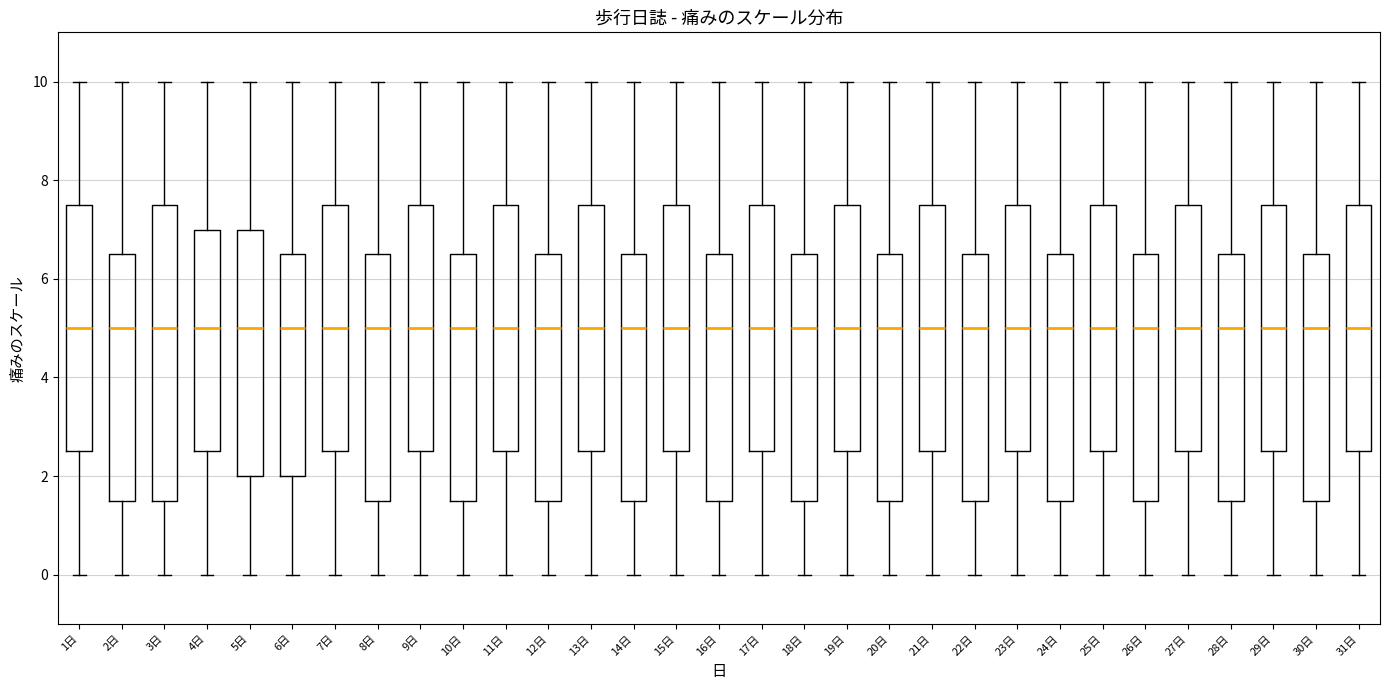

Reading left to right, transcribe this box plot: for each box, give where its median line is, the range the box spans, and where its two whiskers end, as read against the y-axis. The values are not printed on the chart, so give them approximately, as read against the axis.

1日: median 5.0, box 2.6 to 7.6, whiskers 0.0 to 10.0
2日: median 5.0, box 1.6 to 6.6, whiskers 0.0 to 10.0
3日: median 5.0, box 1.6 to 7.6, whiskers 0.0 to 10.0
4日: median 5.0, box 2.6 to 7.0, whiskers 0.0 to 10.0
5日: median 5.0, box 2.0 to 7.0, whiskers 0.0 to 10.0
6日: median 5.0, box 2.0 to 6.6, whiskers 0.0 to 10.0
7日: median 5.0, box 2.6 to 7.6, whiskers 0.0 to 10.0
8日: median 5.0, box 1.6 to 6.6, whiskers 0.0 to 10.0
9日: median 5.0, box 2.6 to 7.6, whiskers 0.0 to 10.0
10日: median 5.0, box 1.6 to 6.6, whiskers 0.0 to 10.0
11日: median 5.0, box 2.6 to 7.6, whiskers 0.0 to 10.0
12日: median 5.0, box 1.6 to 6.6, whiskers 0.0 to 10.0
13日: median 5.0, box 2.6 to 7.6, whiskers 0.0 to 10.0
14日: median 5.0, box 1.6 to 6.6, whiskers 0.0 to 10.0
15日: median 5.0, box 2.6 to 7.6, whiskers 0.0 to 10.0
16日: median 5.0, box 1.6 to 6.6, whiskers 0.0 to 10.0
17日: median 5.0, box 2.6 to 7.6, whiskers 0.0 to 10.0
18日: median 5.0, box 1.6 to 6.6, whiskers 0.0 to 10.0
19日: median 5.0, box 2.6 to 7.6, whiskers 0.0 to 10.0
20日: median 5.0, box 1.6 to 6.6, whiskers 0.0 to 10.0
21日: median 5.0, box 2.6 to 7.6, whiskers 0.0 to 10.0
22日: median 5.0, box 1.6 to 6.6, whiskers 0.0 to 10.0
23日: median 5.0, box 2.6 to 7.6, whiskers 0.0 to 10.0
24日: median 5.0, box 1.6 to 6.6, whiskers 0.0 to 10.0
25日: median 5.0, box 2.6 to 7.6, whiskers 0.0 to 10.0
26日: median 5.0, box 1.6 to 6.6, whiskers 0.0 to 10.0
27日: median 5.0, box 2.6 to 7.6, whiskers 0.0 to 10.0
28日: median 5.0, box 1.6 to 6.6, whiskers 0.0 to 10.0
29日: median 5.0, box 2.6 to 7.6, whiskers 0.0 to 10.0
30日: median 5.0, box 1.6 to 6.6, whiskers 0.0 to 10.0
31日: median 5.0, box 2.6 to 7.6, whiskers 0.0 to 10.0